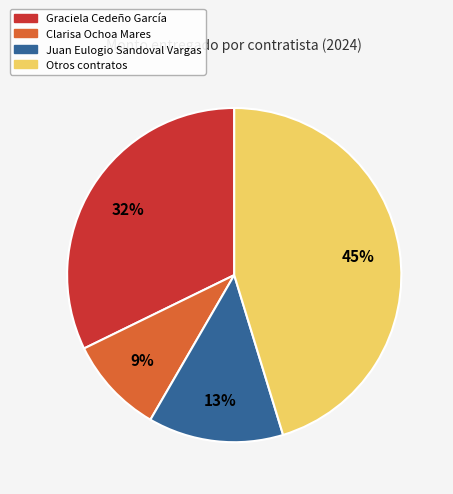

Is there any slice that represents more than half of the pie?

No